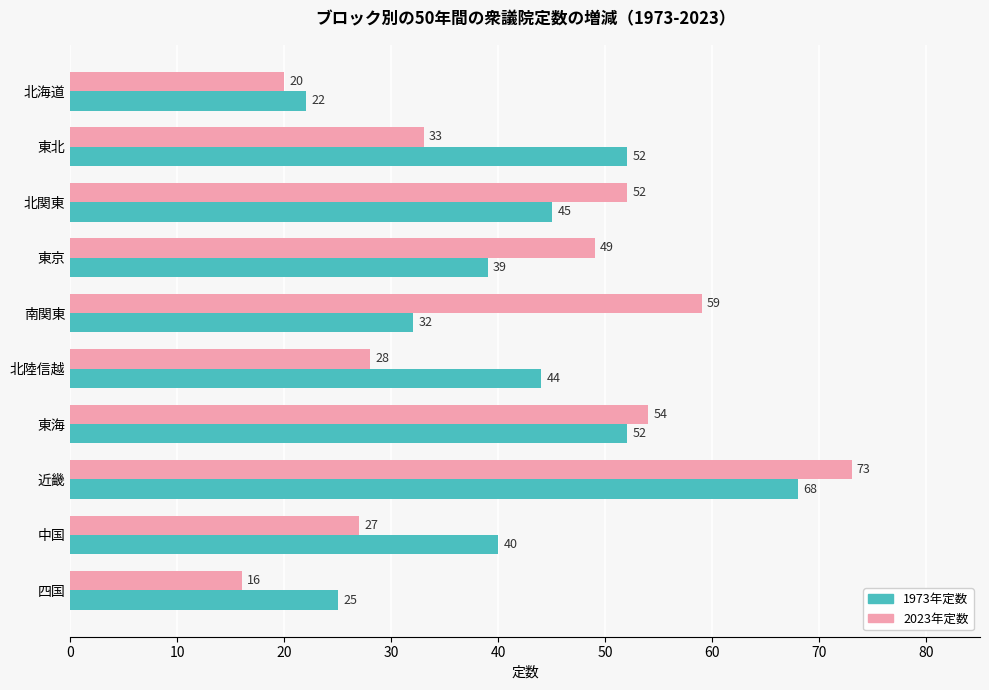

Which category has the lowest value in the 1973年定数 series?

北海道